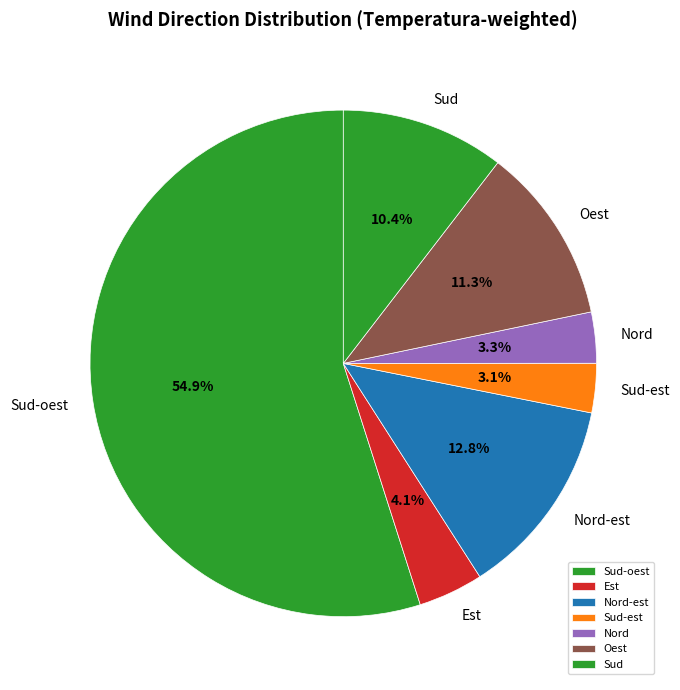

What is the largest slice in the pie chart?

Sud-oest